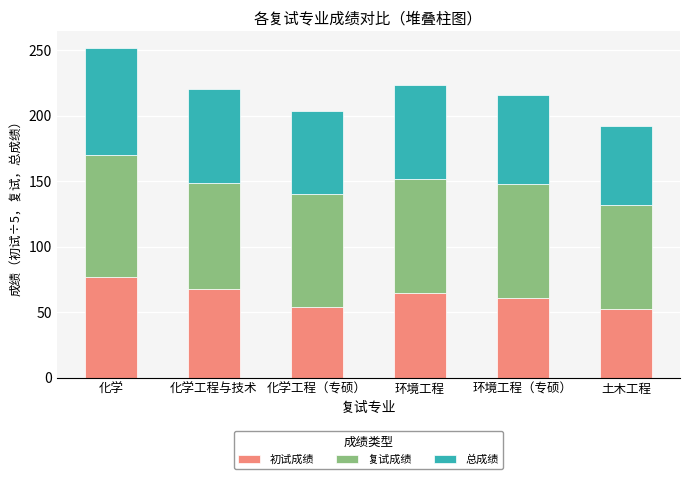

True or false: 初试成绩 has a value of 76.5 at 化学.

True